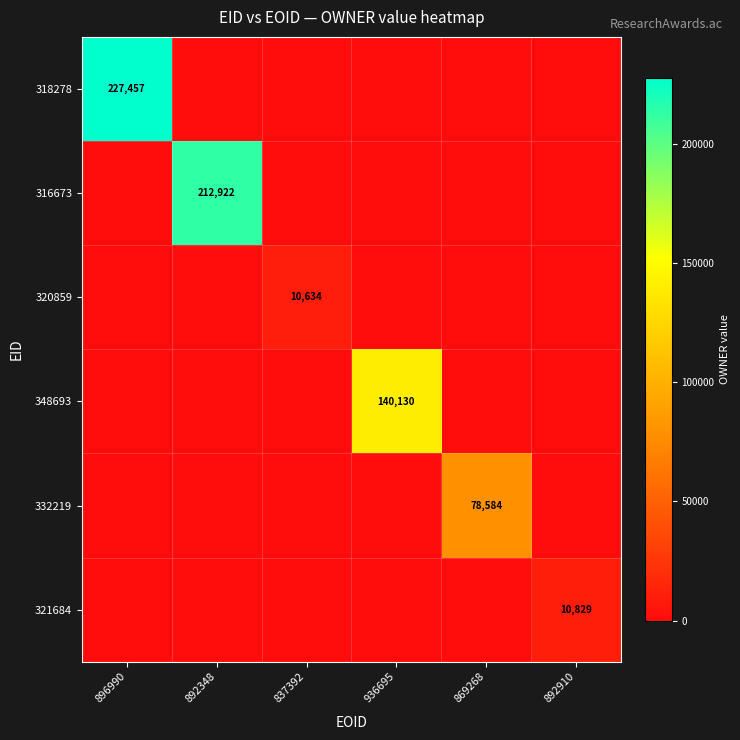

Is it true that 332219 equals 78584 at 869268?

True